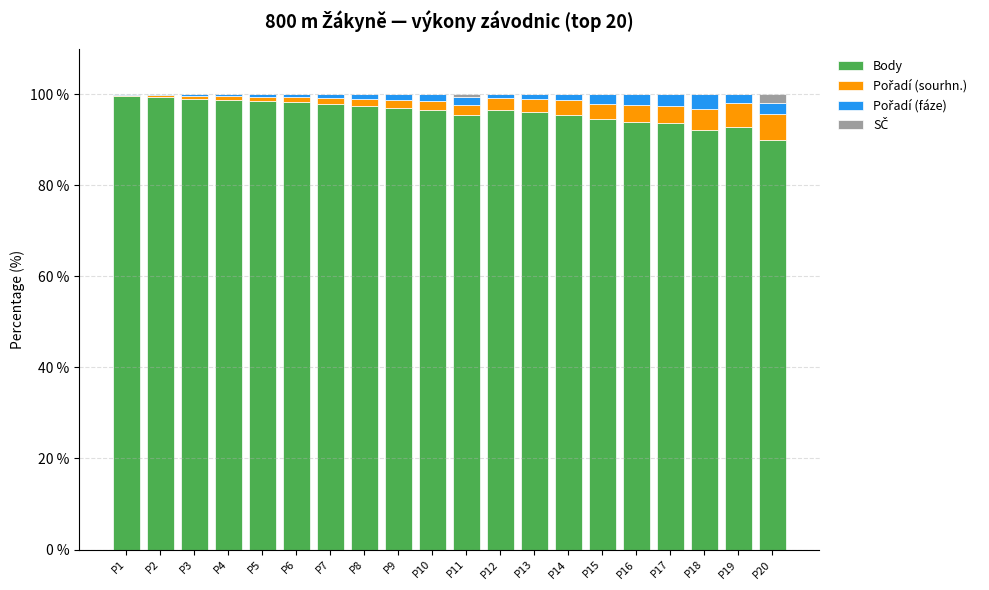

Are the bars grouped side by side (vs. stacked)?

No